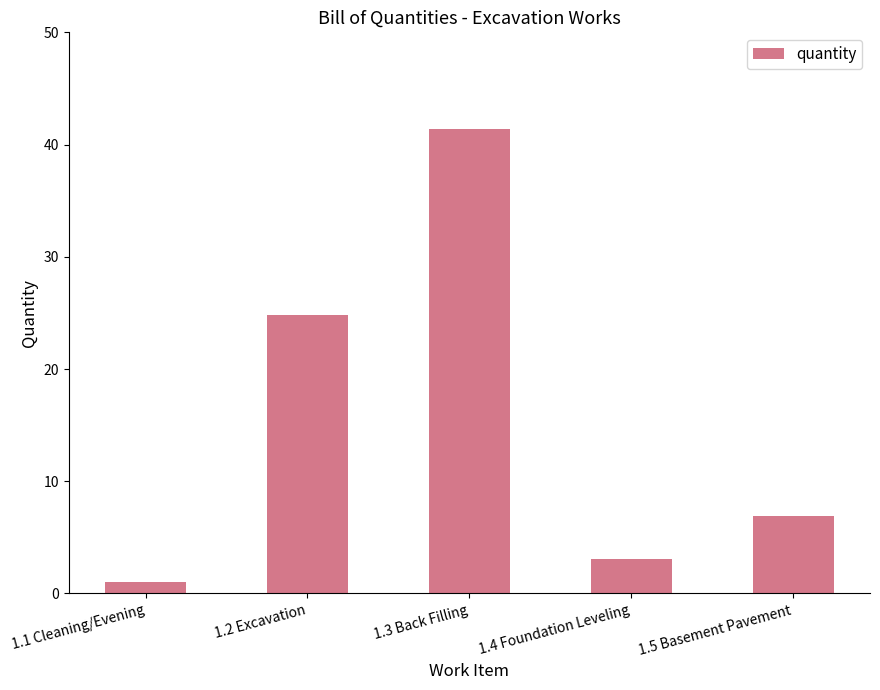

List the labels in order of value, largest first.

1.3 Back Filling, 1.2 Excavation, 1.5 Basement Pavement, 1.4 Foundation Leveling, 1.1 Cleaning/Evening